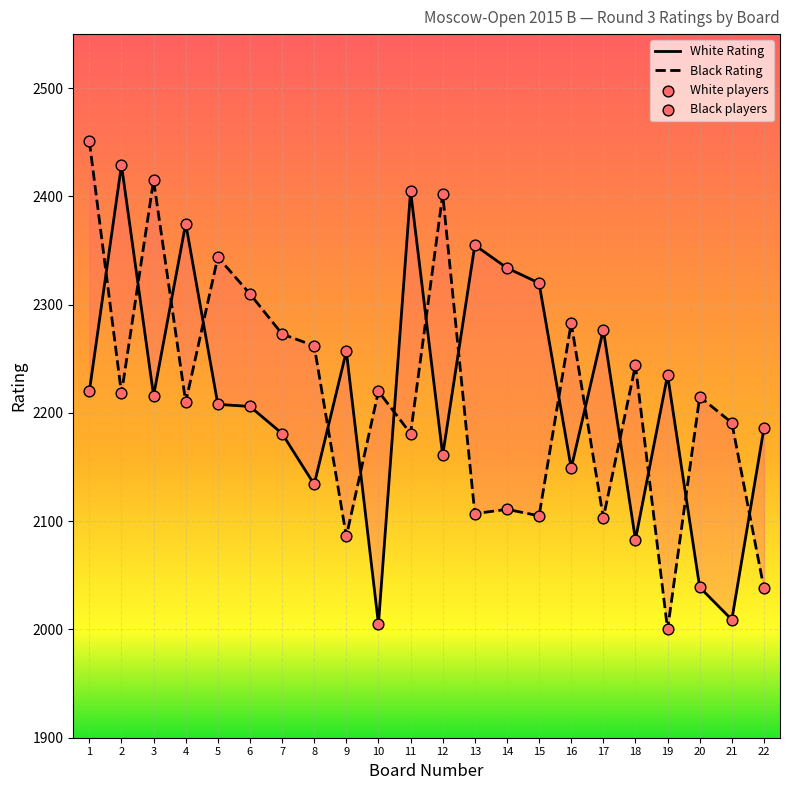

At how many categories does at least one series exceed 2240?

17